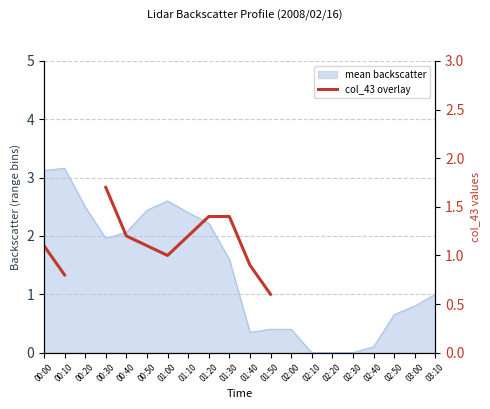

What is the greatest value displayed?

1.7